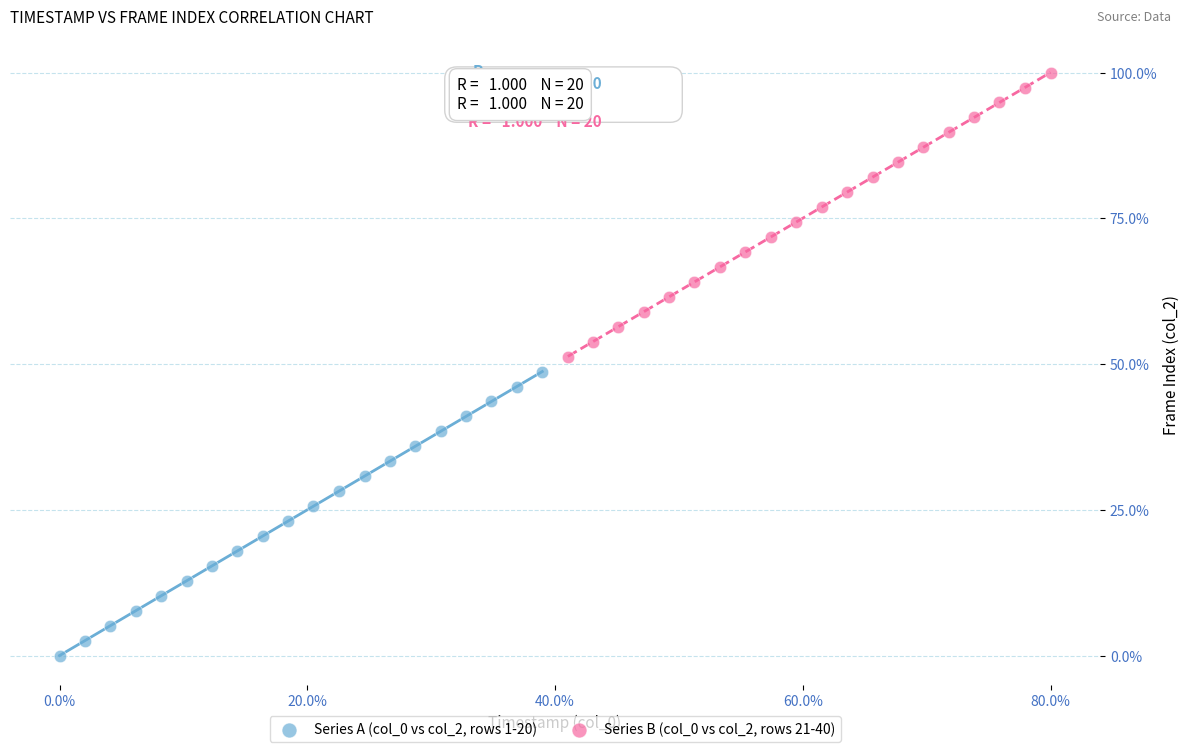

Which series reaches the minimum Y coordinate?

Series A (col_0 vs col_2, rows 1-20)